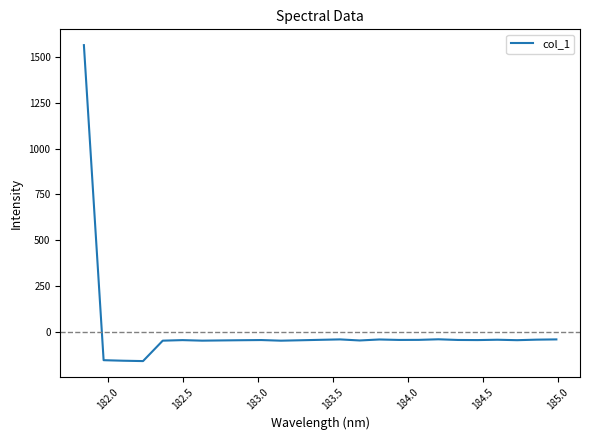

What is the greatest value displayed?

1564.3